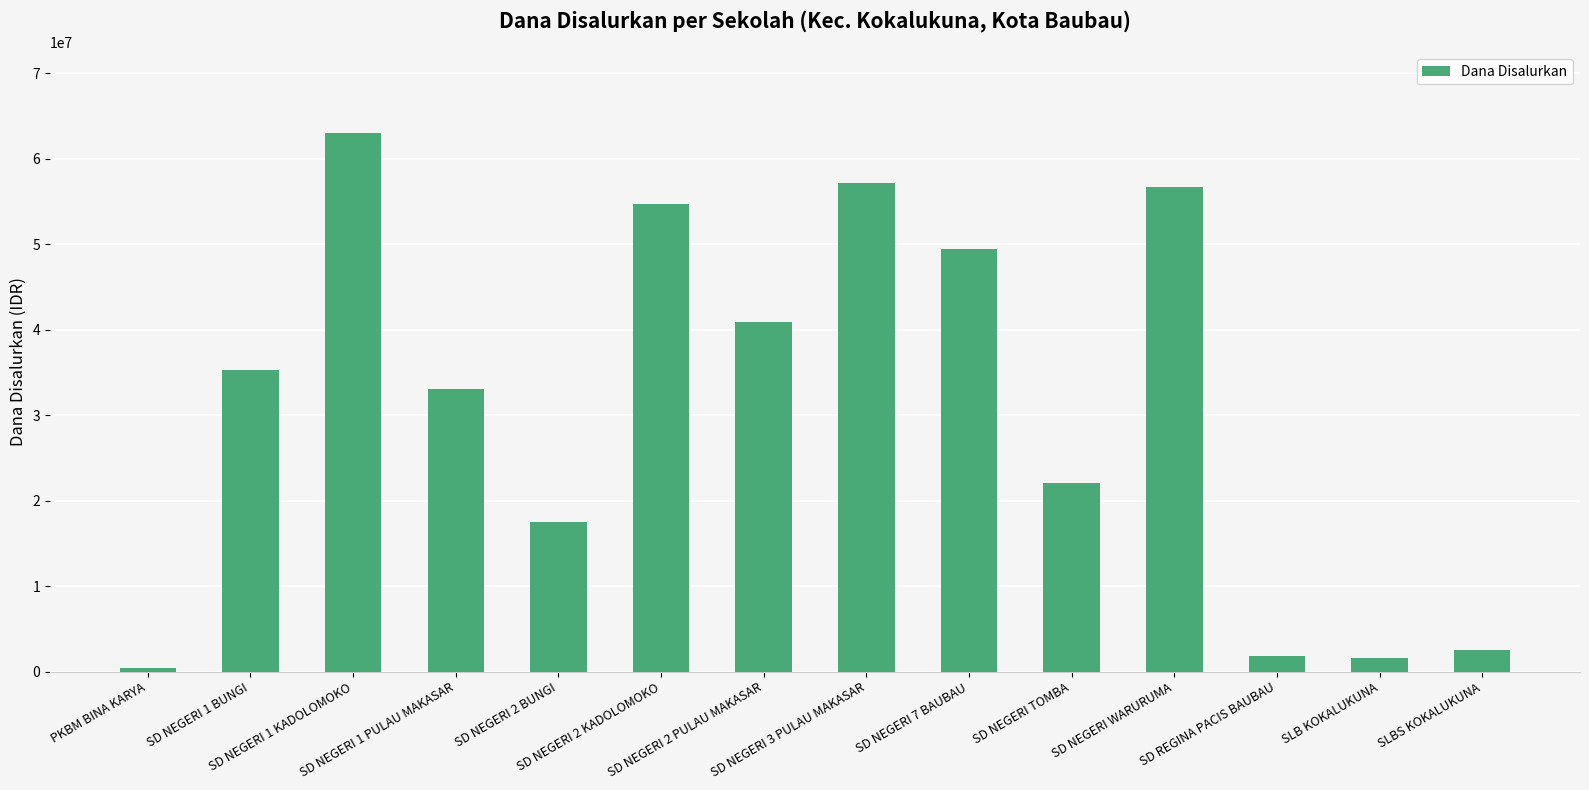

Is it true that the value at SD REGINA PACIS BAUBAU is 1800000?

True